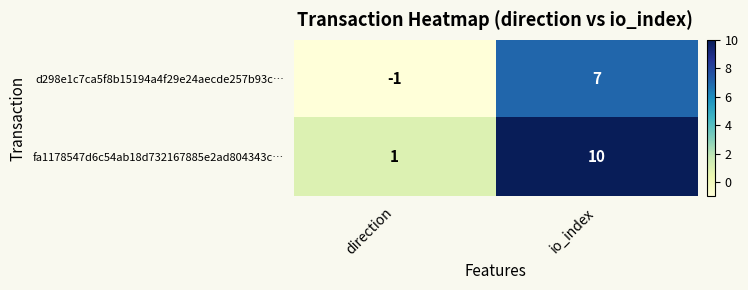

Which series changed the most between direction and io_index?

fa1178547d6c54ab18d732167885e2ad804343c…